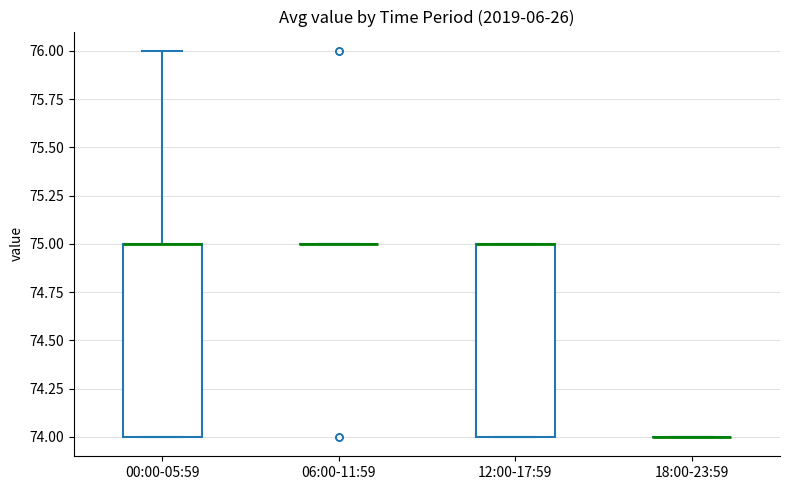

Reading left to right, transcribe this box plot: for each box, give where its median line is, the range the box spans, and where its two whiskers end, as read against the y-axis. The values are not printed on the chart, so give them approximately, as read against the axis.

00:00-05:59: median 75 (drawn on the box's upper edge), box 74 to 75, whiskers 74 to 76
06:00-11:59: box collapsed to a line at 75, whiskers 75 to 75
12:00-17:59: median 75 (drawn on the box's upper edge), box 74 to 75, whiskers 74 to 75
18:00-23:59: box collapsed to a line at 74, whiskers 74 to 74